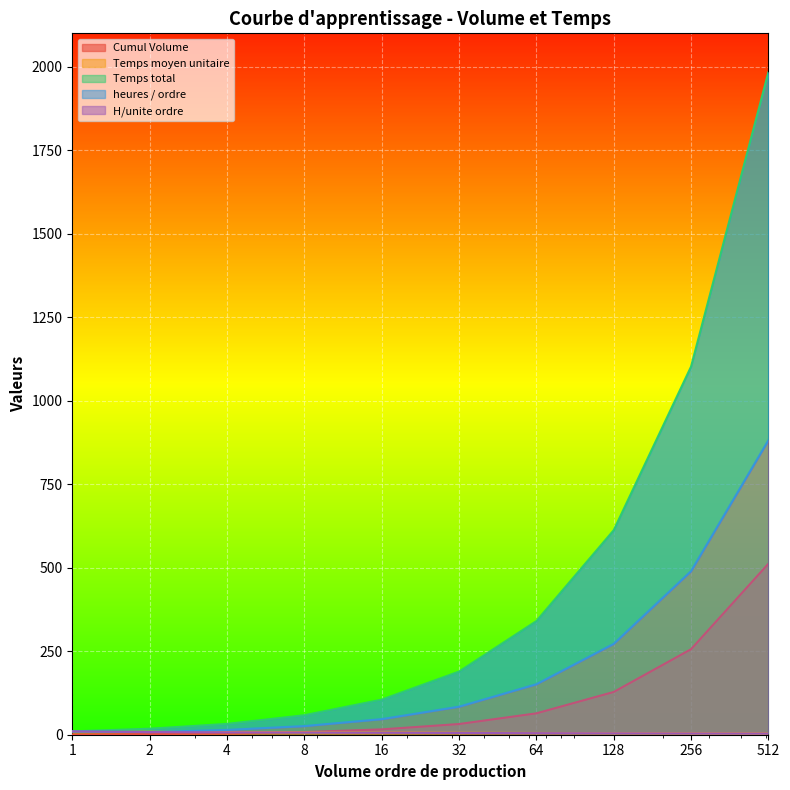

Rank the series at 2 from highest to lowest value.

Temps total, Temps moyen unitaire, heures / ordre, H/unite ordre, Cumul Volume